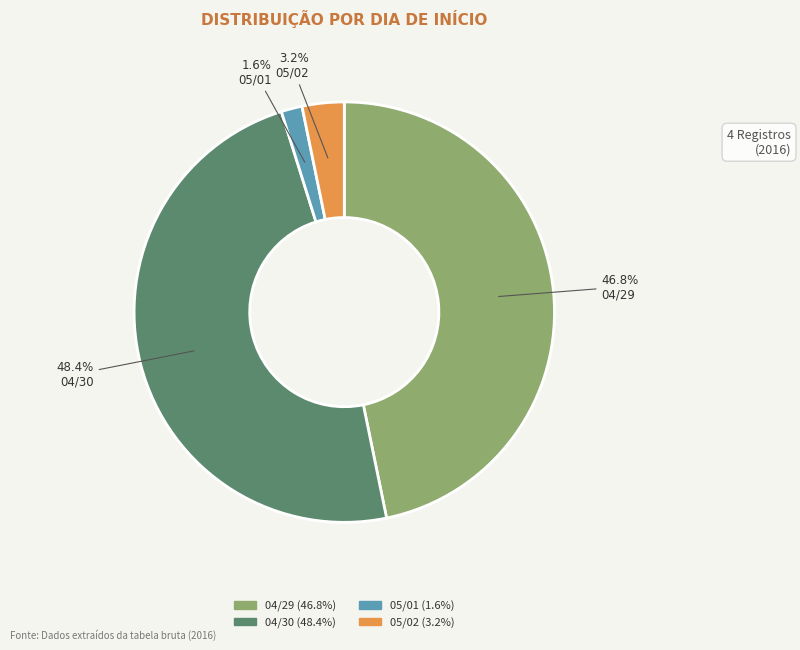

Combined, do 05/02 and 04/30 account for over 50%?

Yes